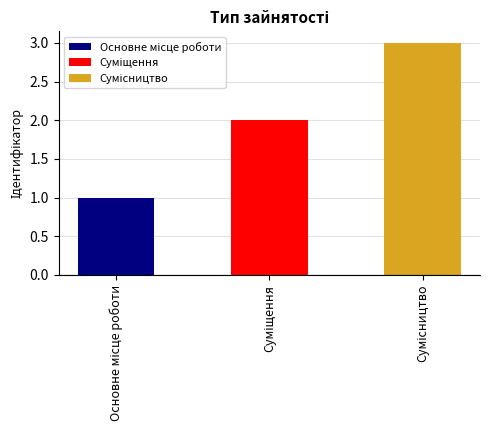

Reading left to right, transcribe all the data shown in this chart.

Основне місце роботи=1	Суміщення=2	Сумісництво=3